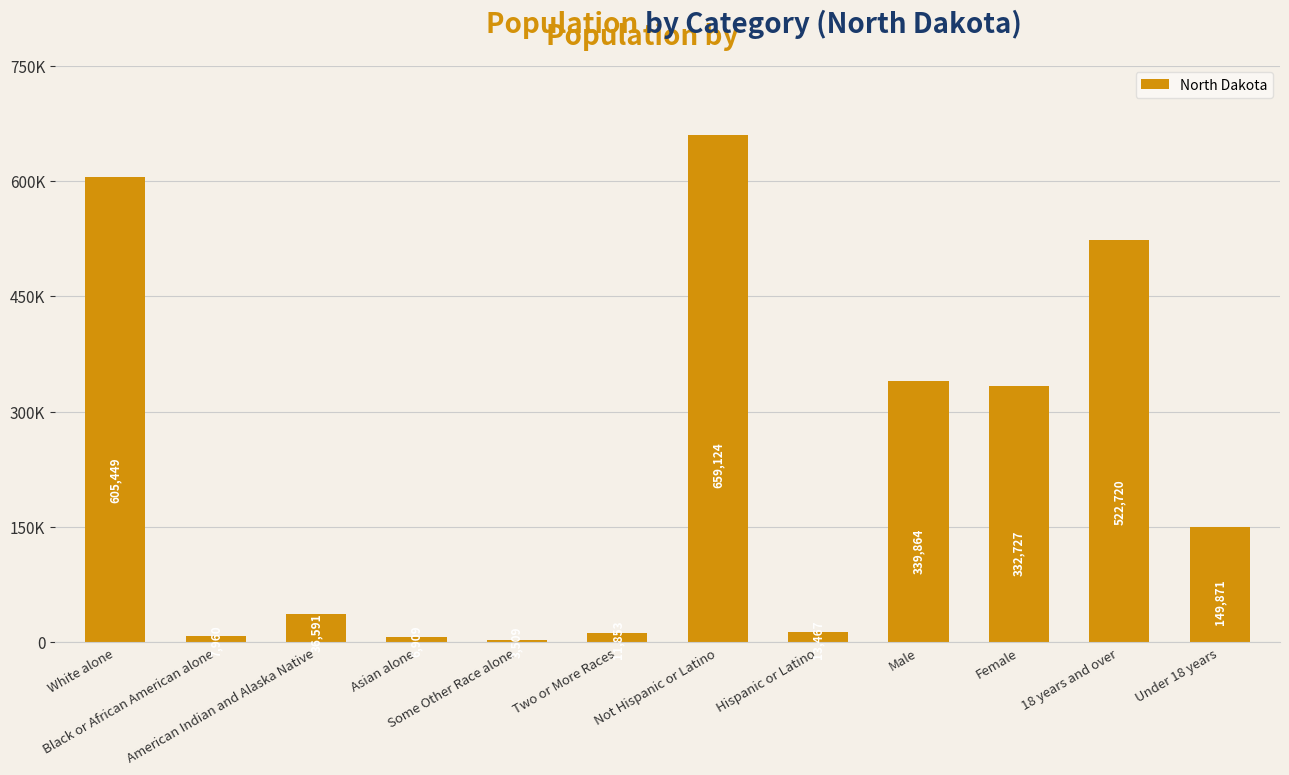

What is the sum of all values?

2690044